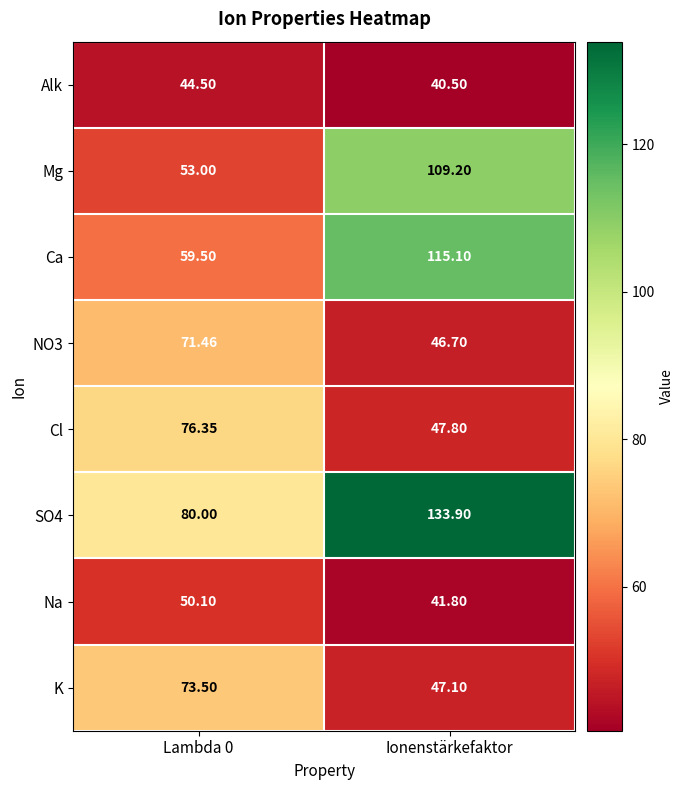

Which category has the lowest value across all series?

Ionenstärkefaktor